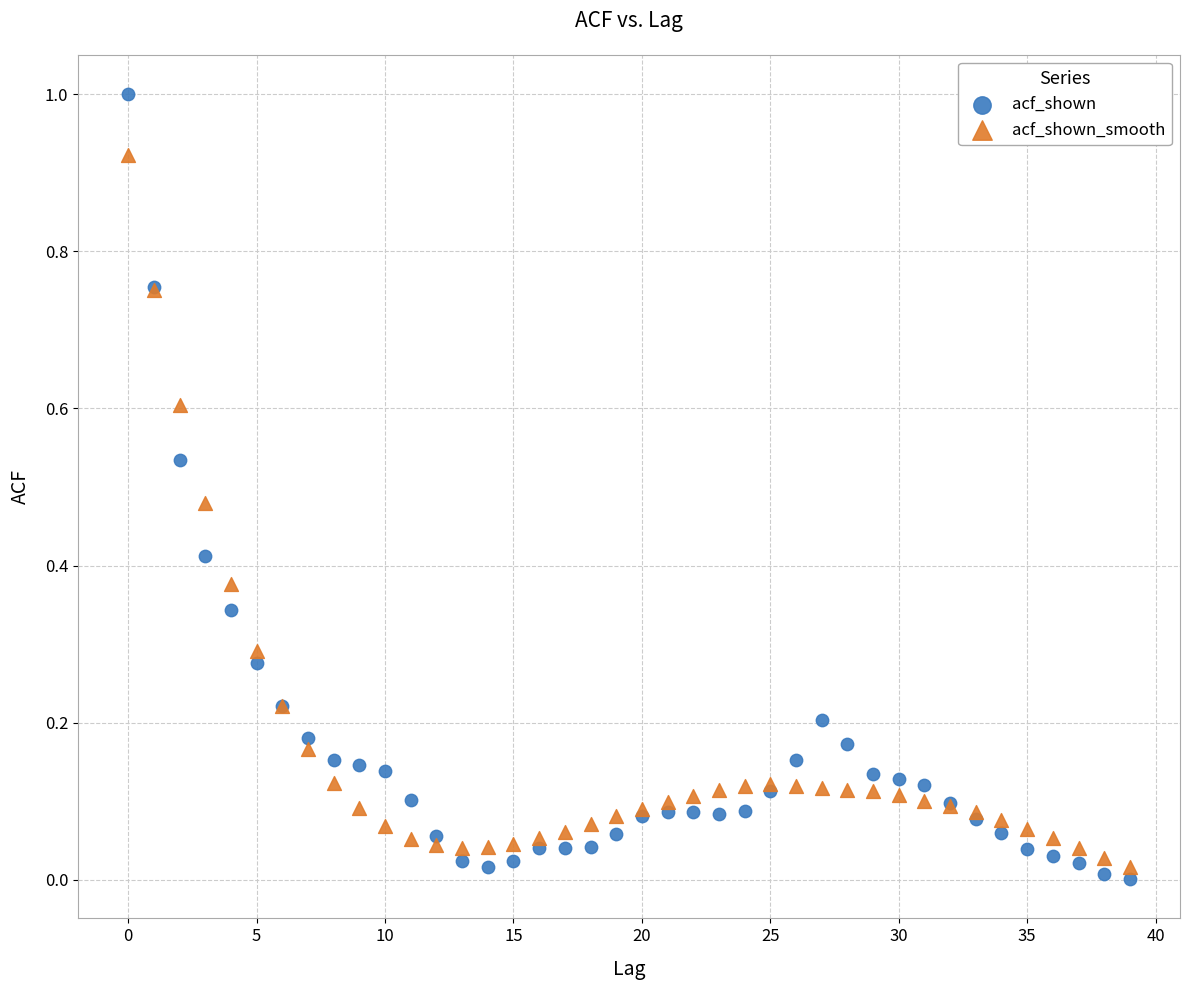

Which series reaches the minimum Y coordinate?

acf_shown